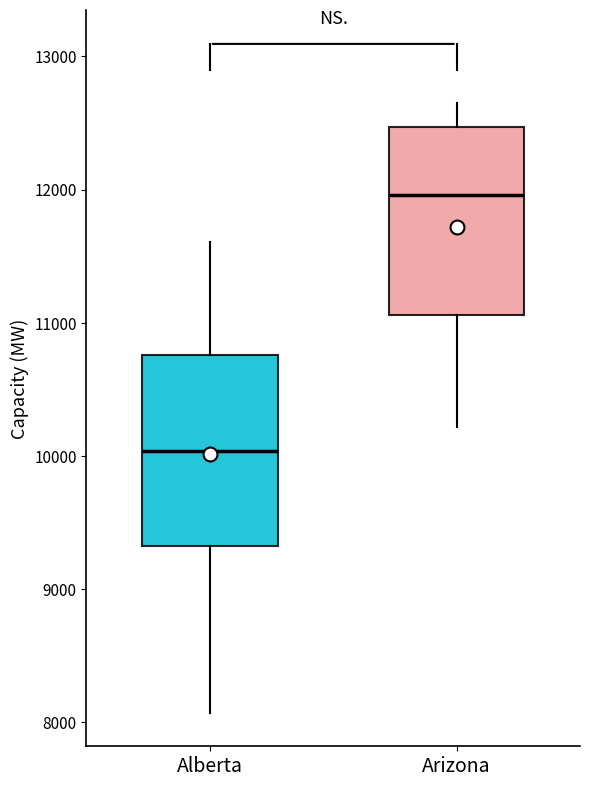

Where does the upper whisker of the box for Arizona end on the y-axis? The values are not printed on the chart, so give them approximately, as read against the axis.

12600